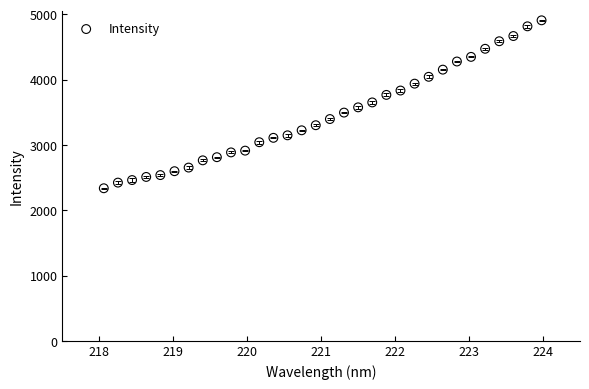

What is the range of X values (max minus min)?

5.9